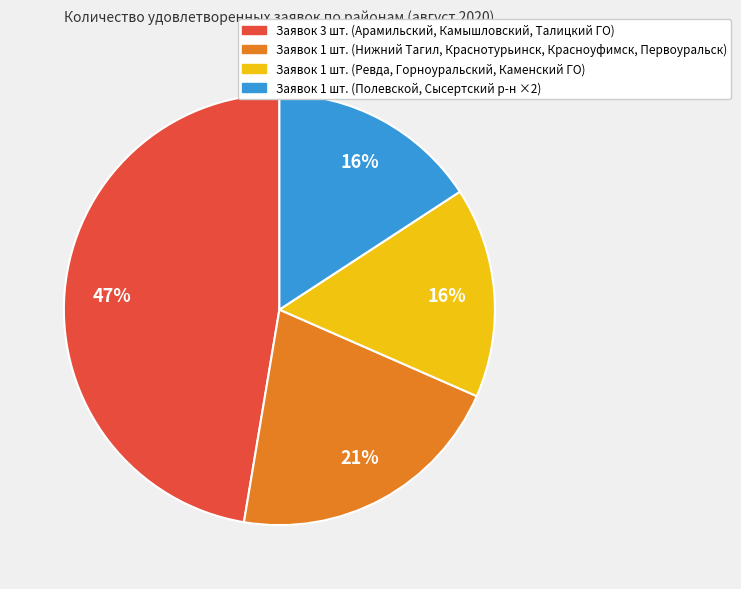

To the nearest percent, what is the average slice percentage?

25%